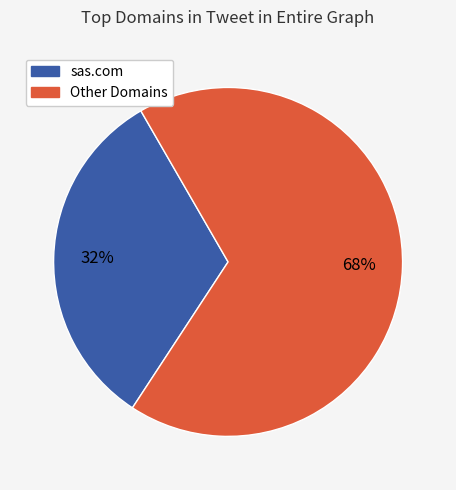

To the nearest percent, what is the average slice percentage?

50%